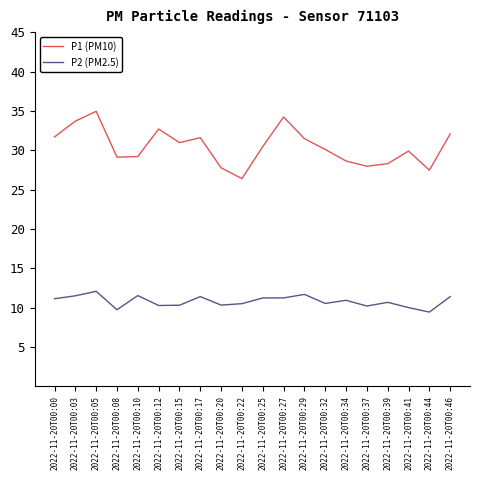

The value of P2 (PM2.5) at 2022-11-20T00:10 is 11.5. True or false?

True